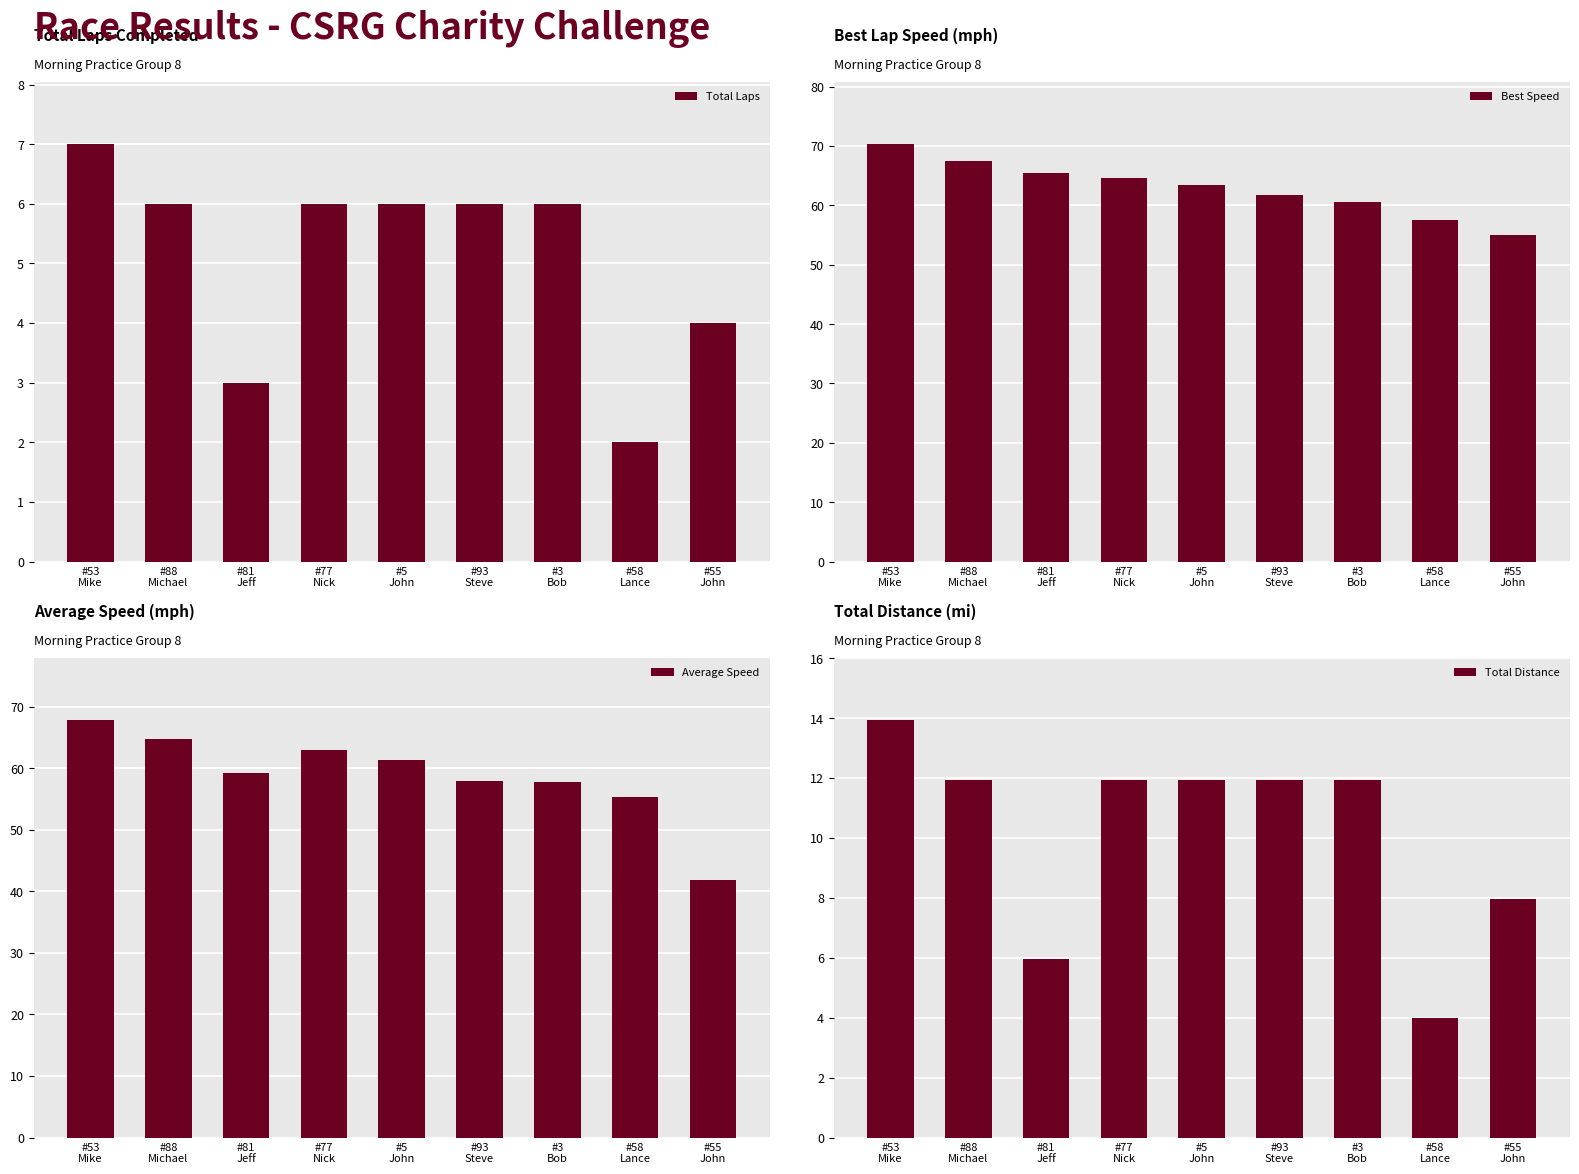

At #58
Lance, list the series in order from largest to smallest.

Best Speed, Average Speed, Total Distance, Total Laps